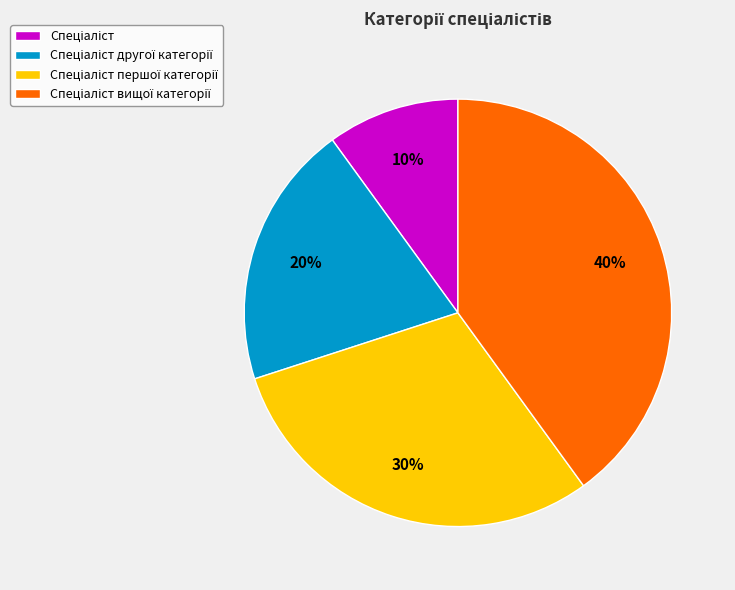

To the nearest percent, what is the average slice percentage?

25%